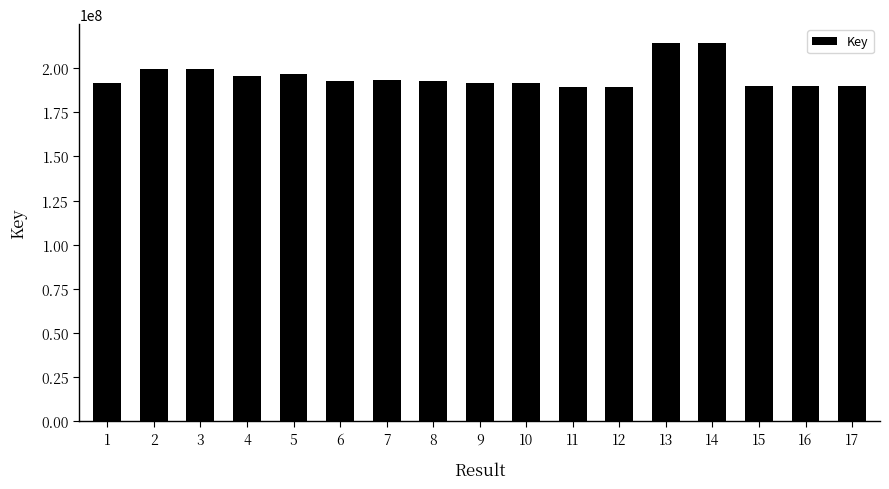

How many bars are there in total?

17